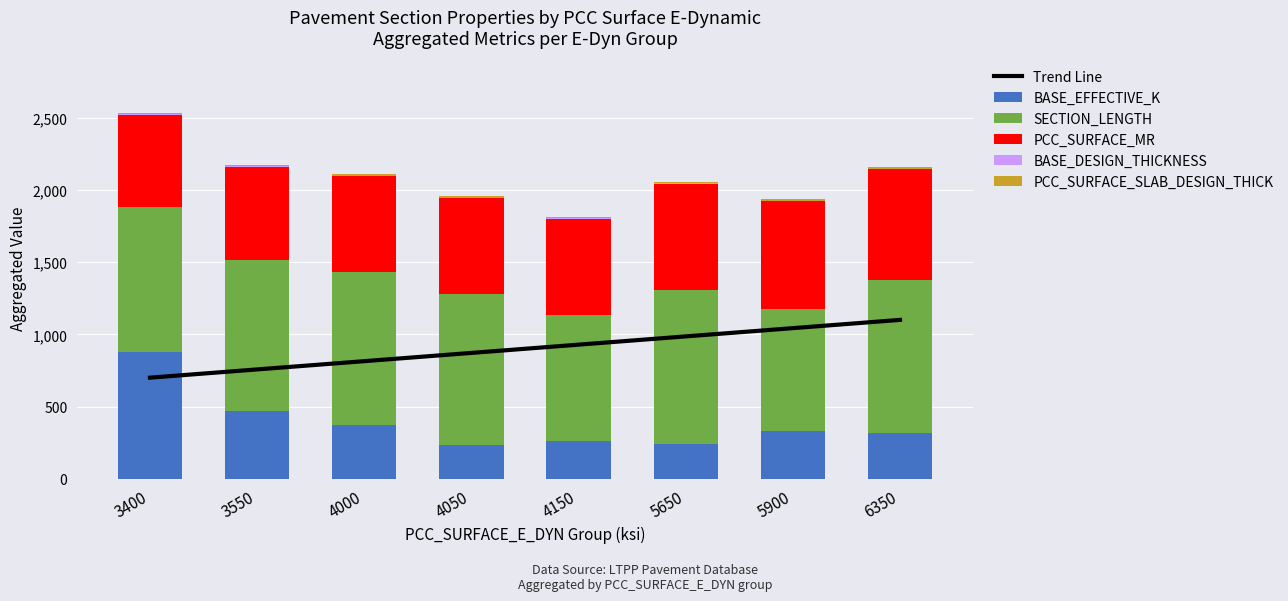

Rank the categories by BASE_DESIGN_THICKNESS value from highest to lowest.

3400, 3550, 4050, 4150, 5650, 5900, 6350, 4000